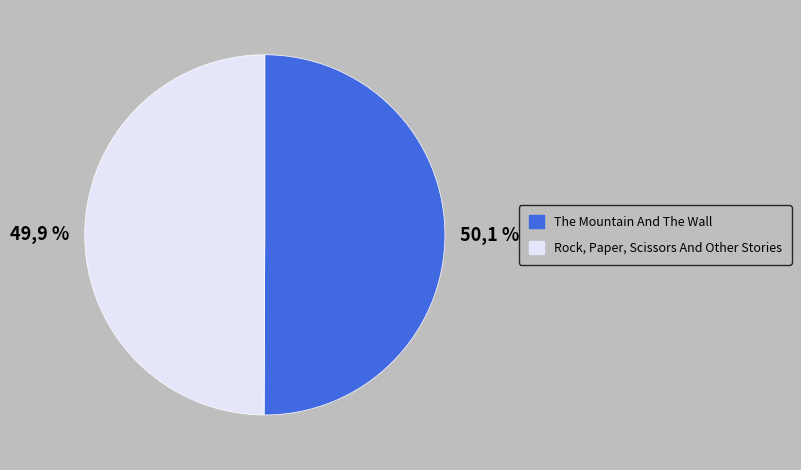

Is it true that Rock, Paper, Scissors And Other Stories is 41% of the pie?

False